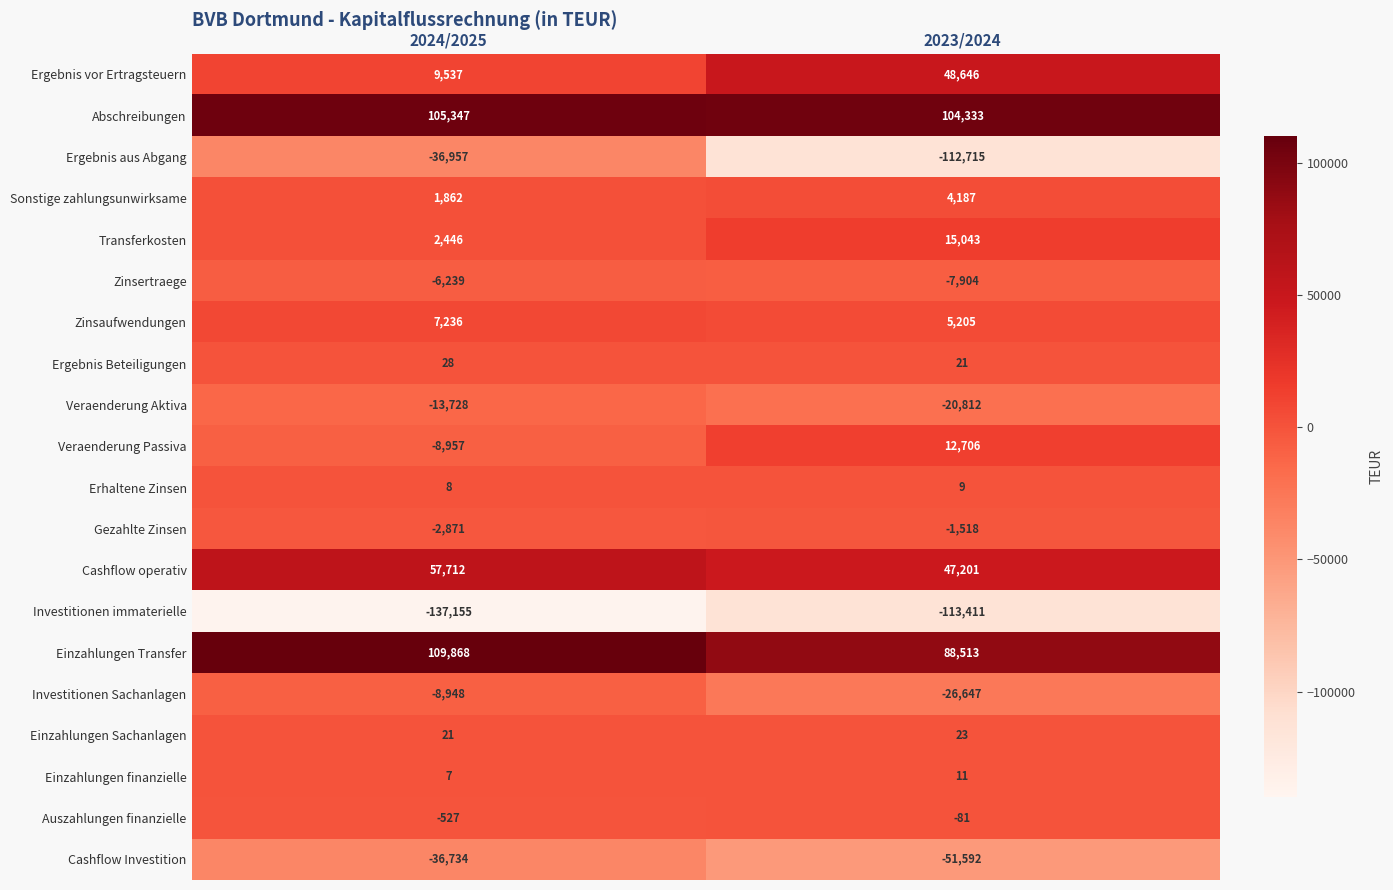

Which series has the largest total across all categories?

Abschreibungen